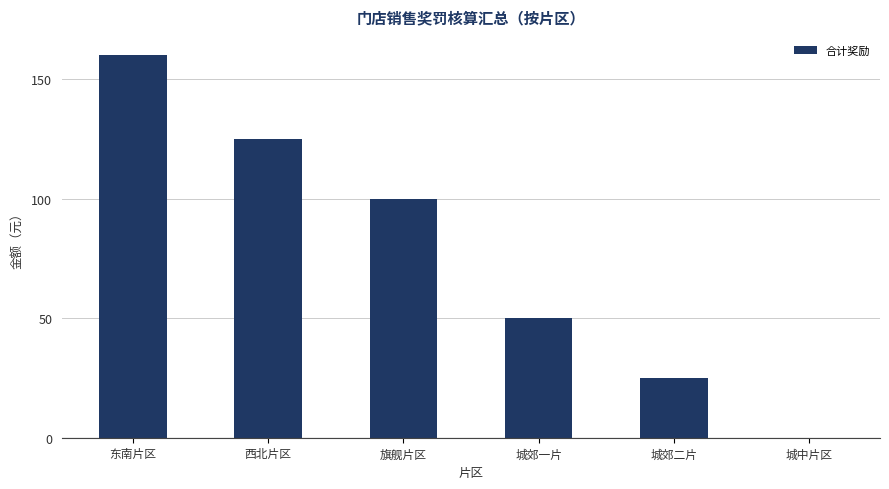

What value does the data have at 旗舰片区, to the nearest 5?

100